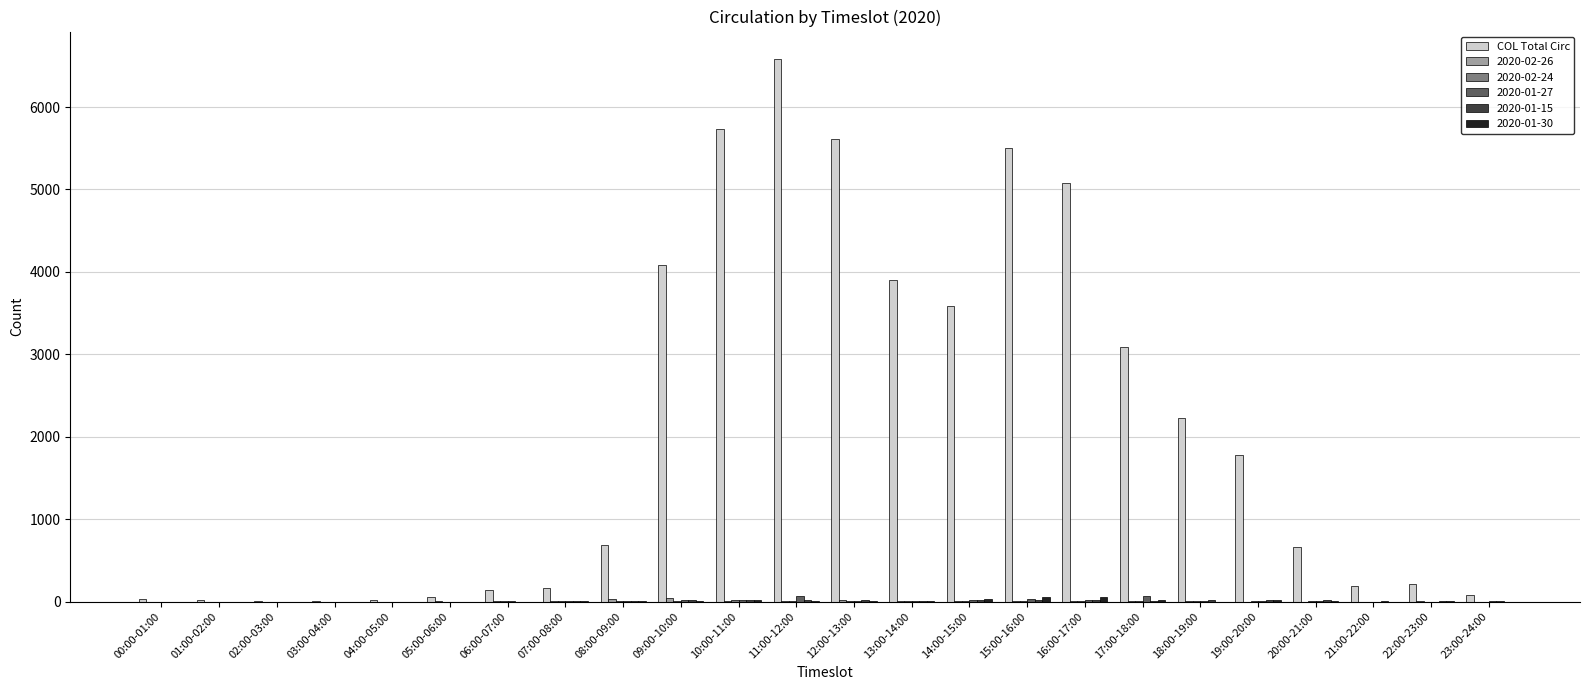

Are the bars horizontal?

No